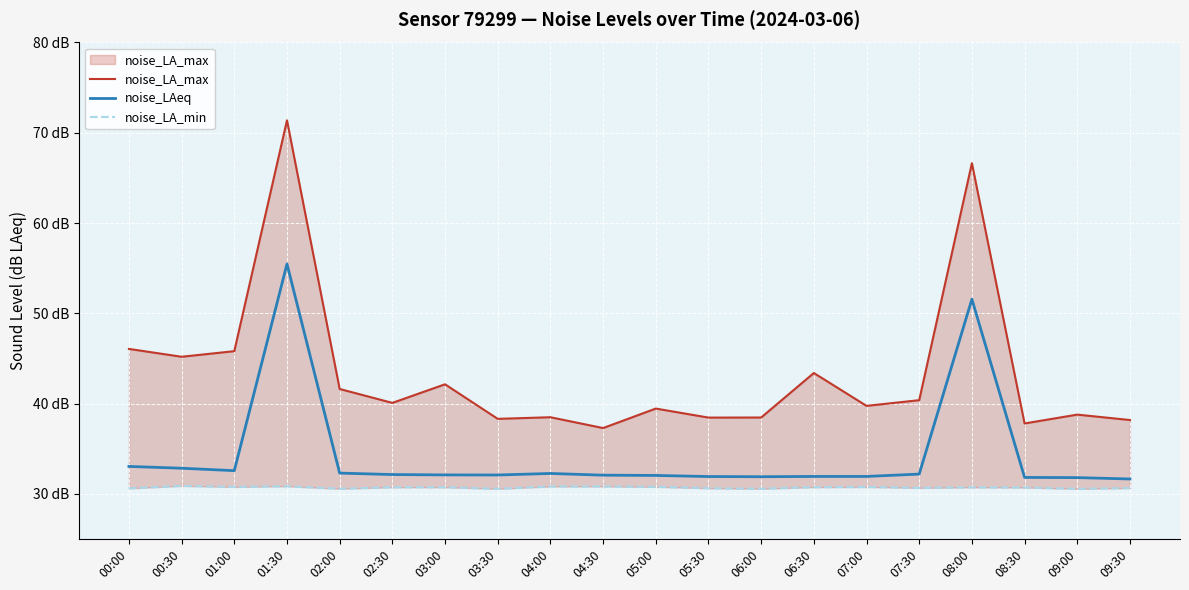

How many lines are shown in the chart?

3